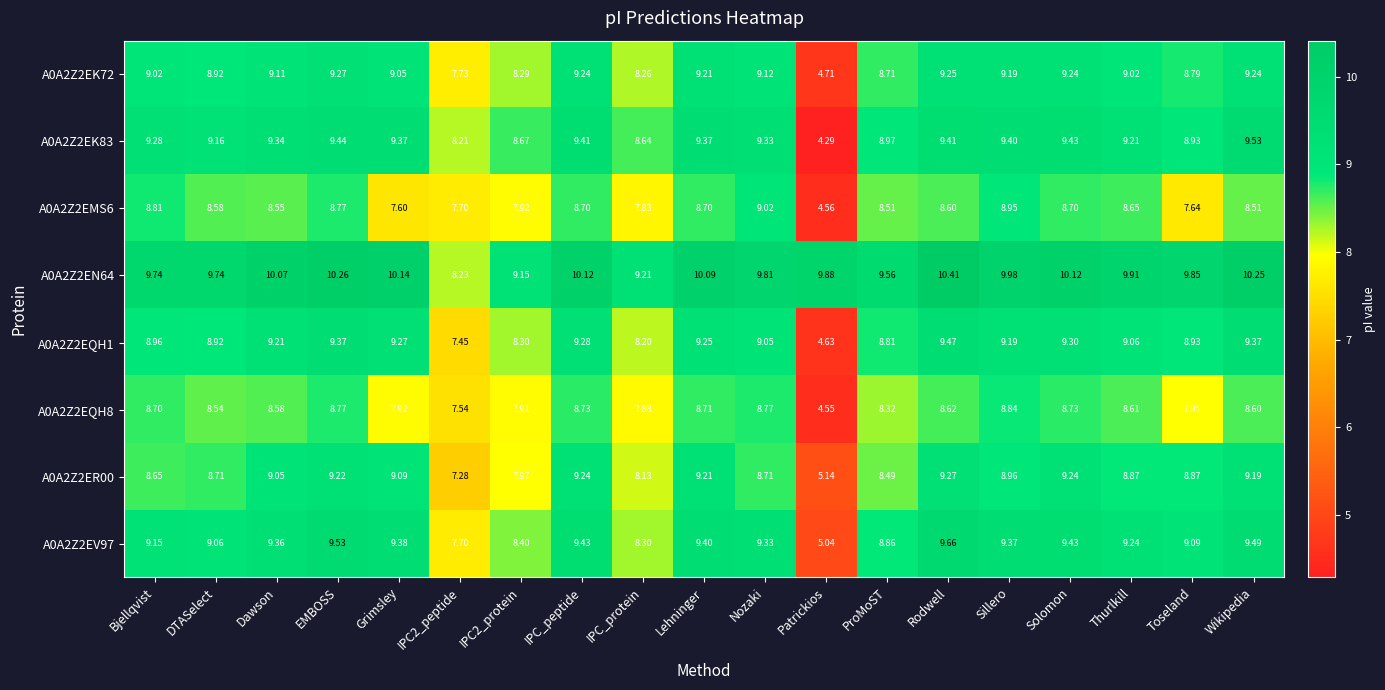

What is the total value across all series at Dawson?

73.3